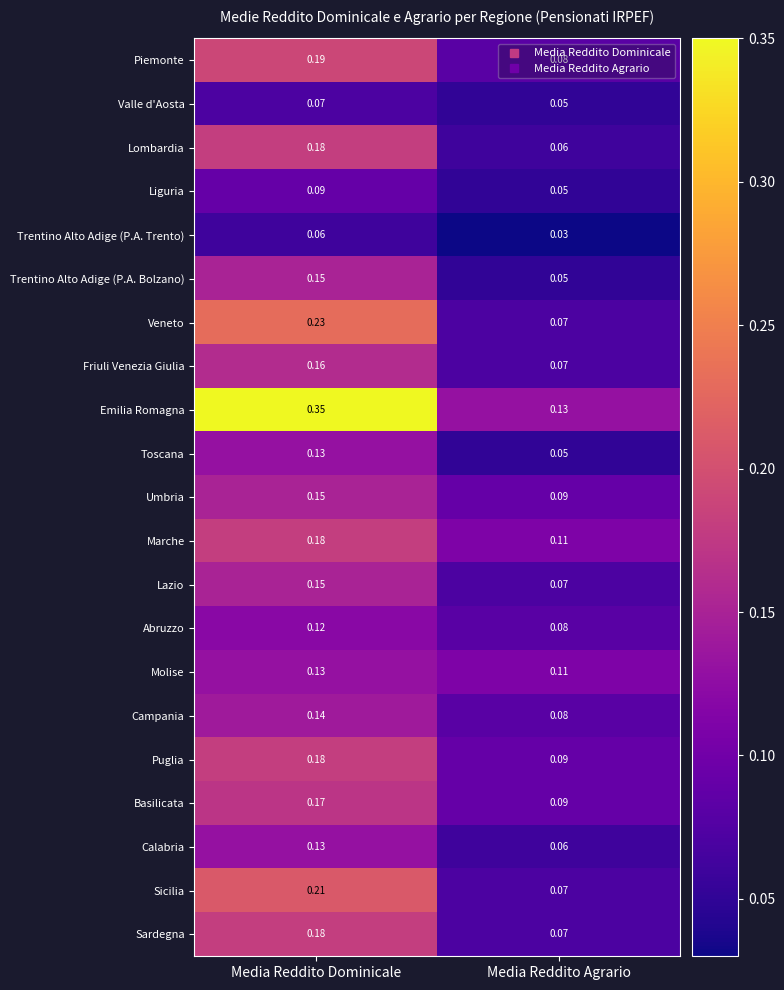

Which series has the largest range (max minus min)?

Emilia Romagna